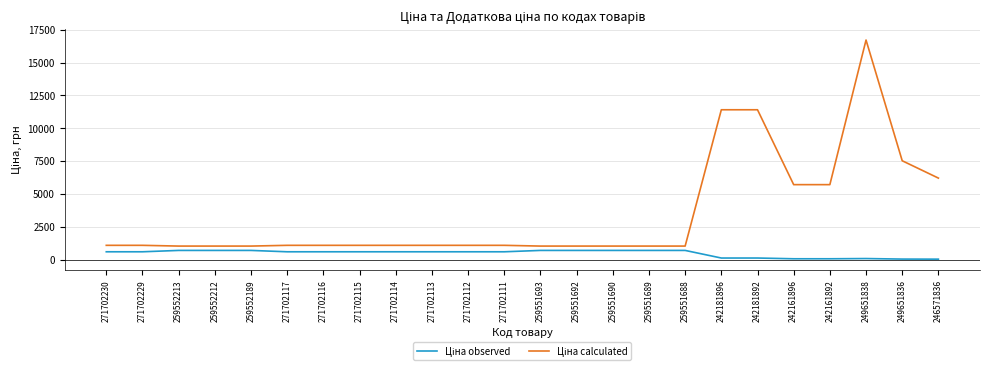

What is the difference between the highest and lowest values at 271702111?

491.7